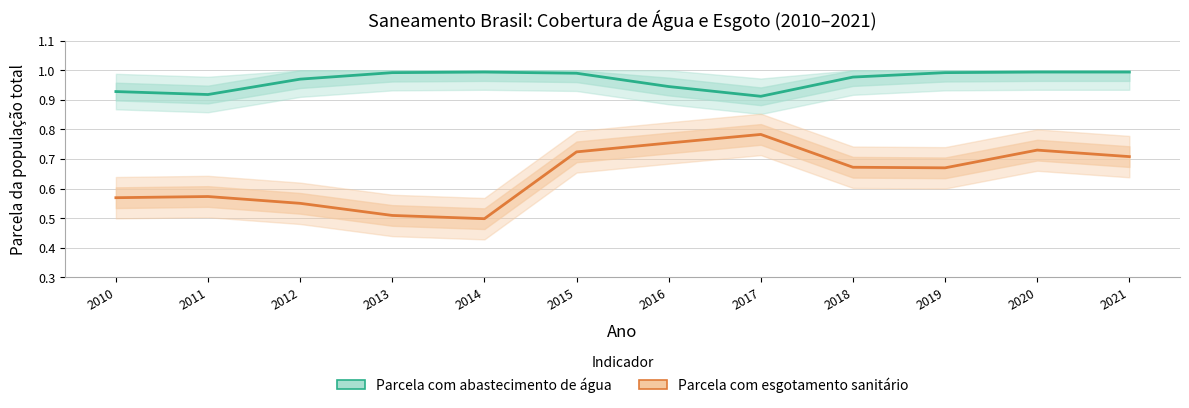

What is the difference between the highest and lowest values at 2011?

0.3